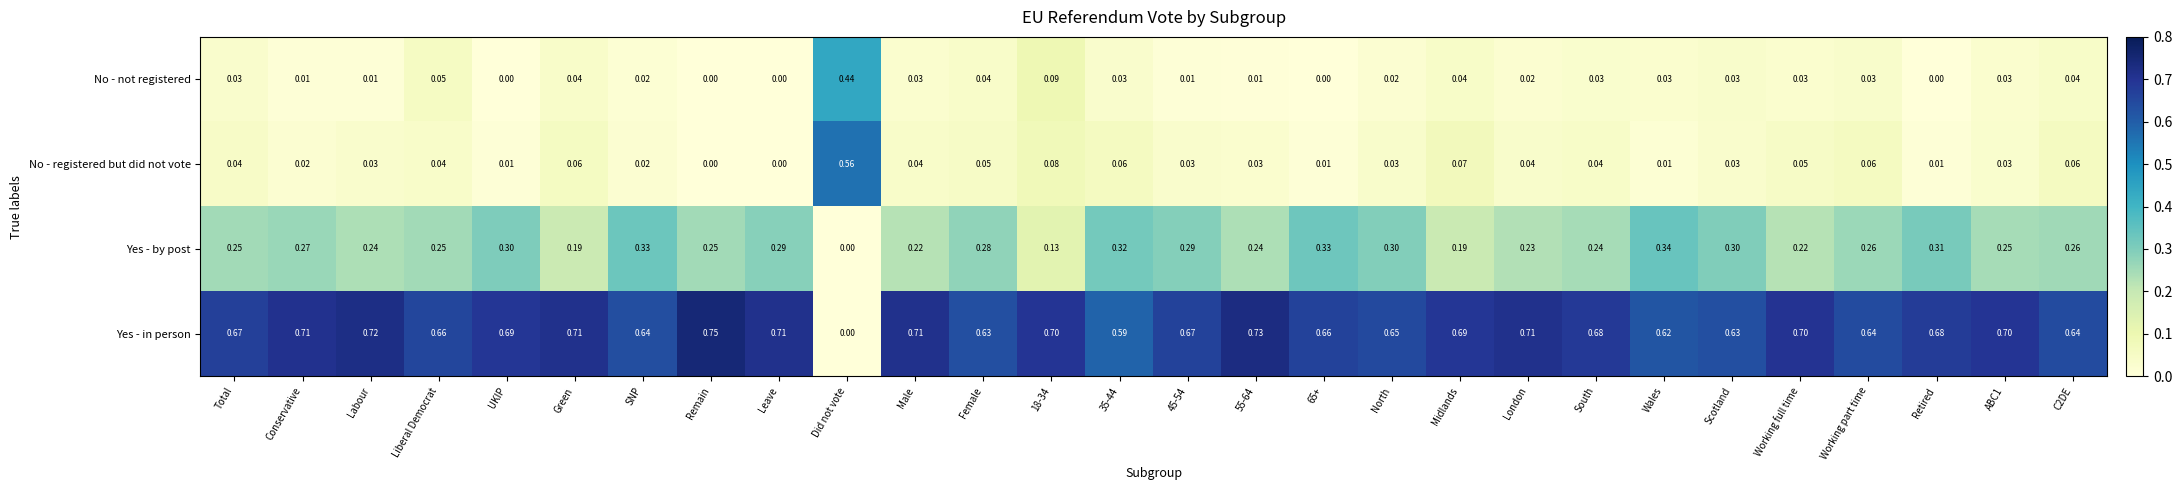

List the series in order of their peak value, lowest first.

Yes - by post, No - not registered, No - registered but did not vote, Yes - in person